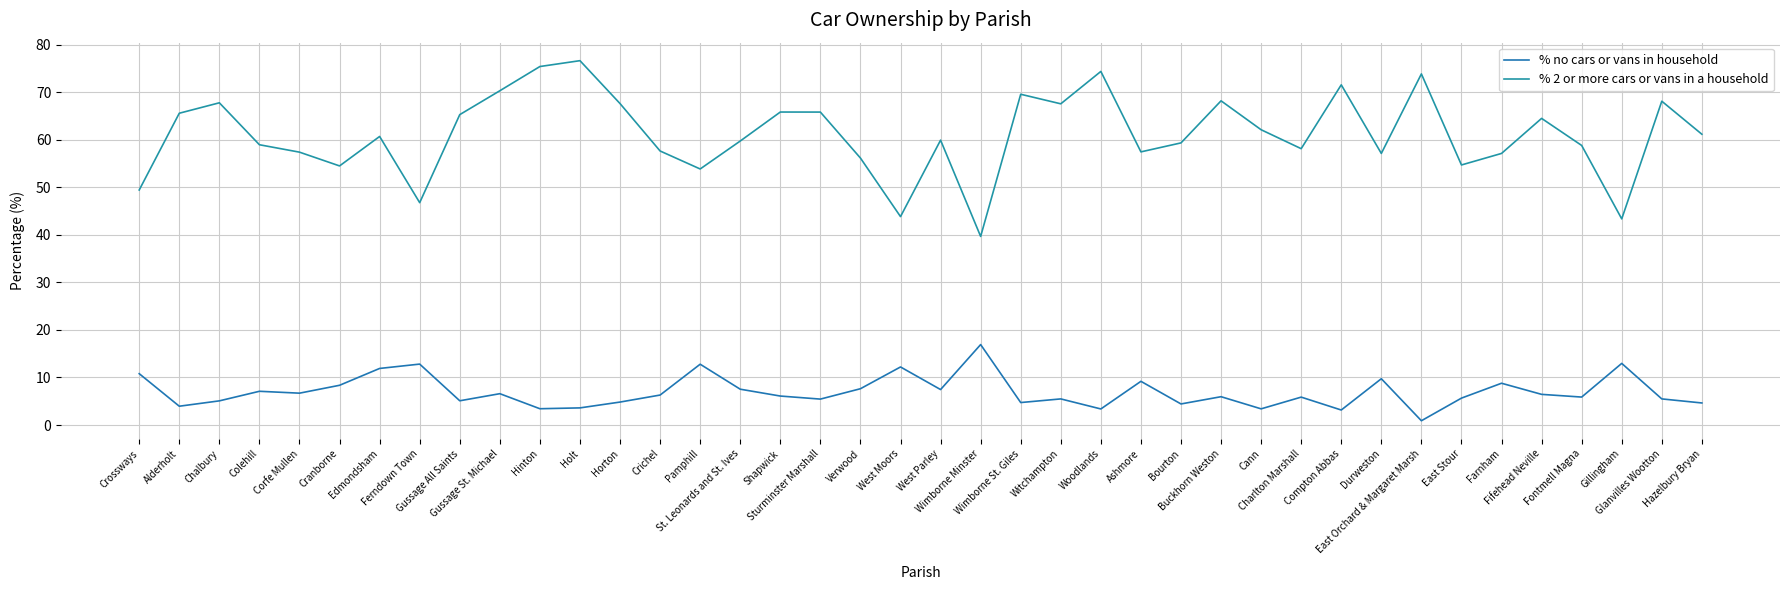

Is this an area chart (filled region under the line)?

No